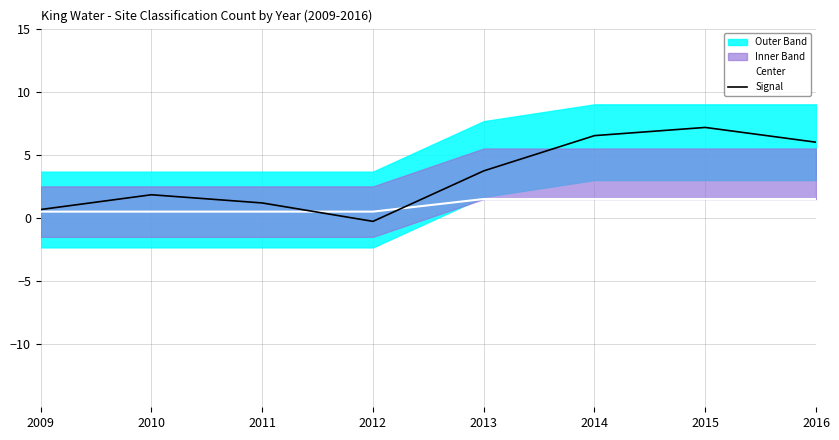

How many data points in Signal are less than 3?

4